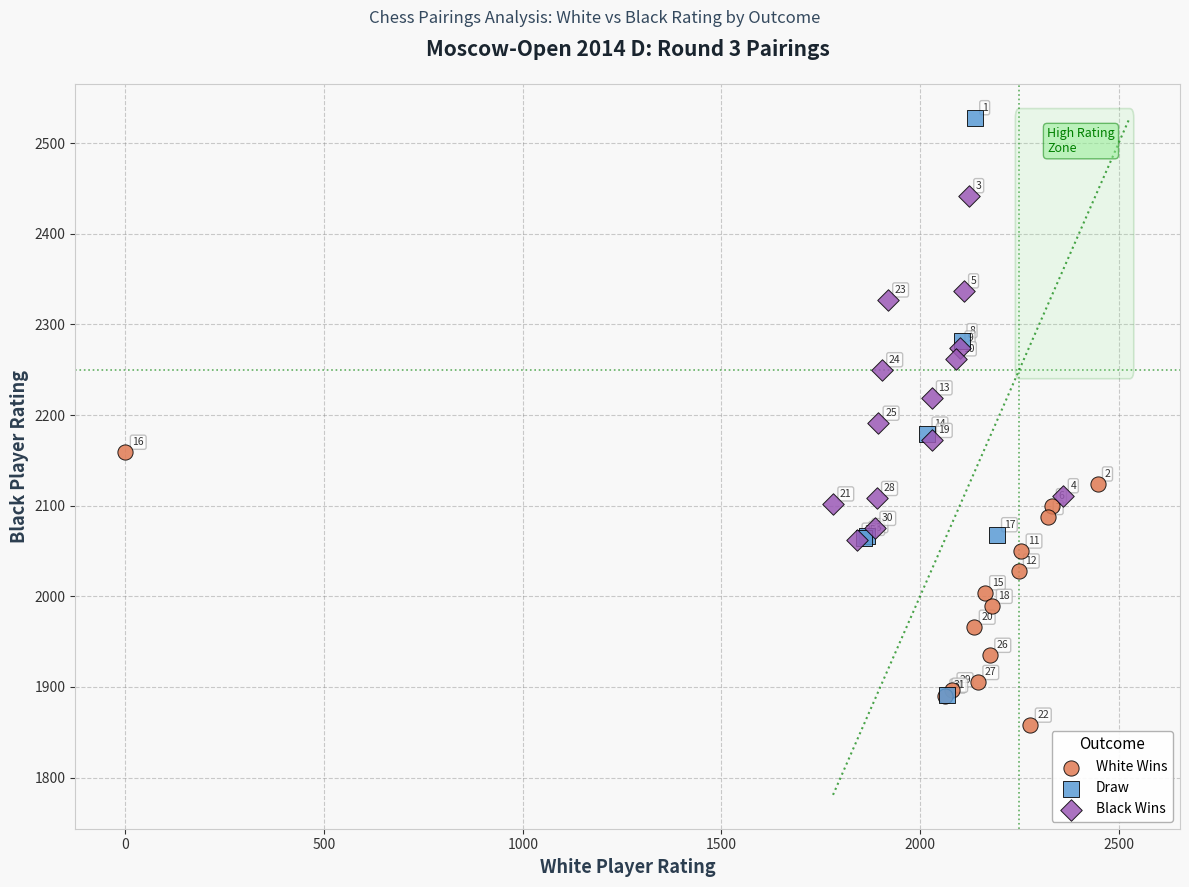

Which series has the largest Y range (max minus min)?

Draw